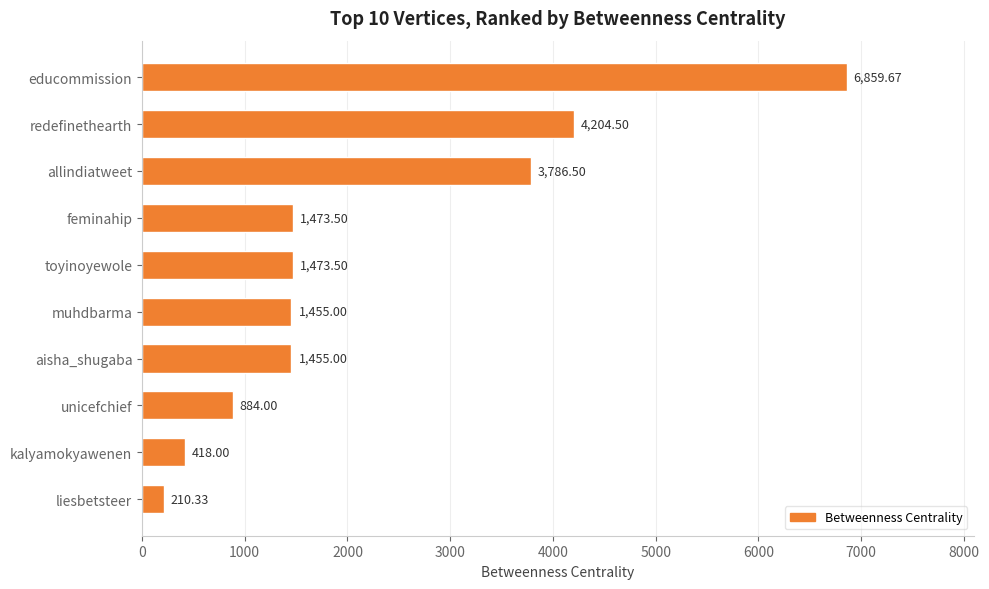

How many bars are there in total?

10